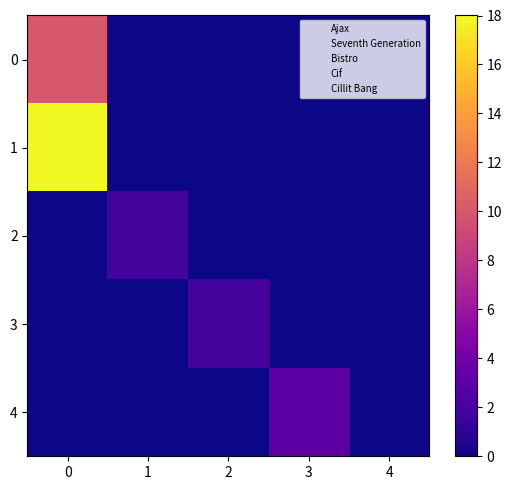

Which series has the largest total across all categories?

1